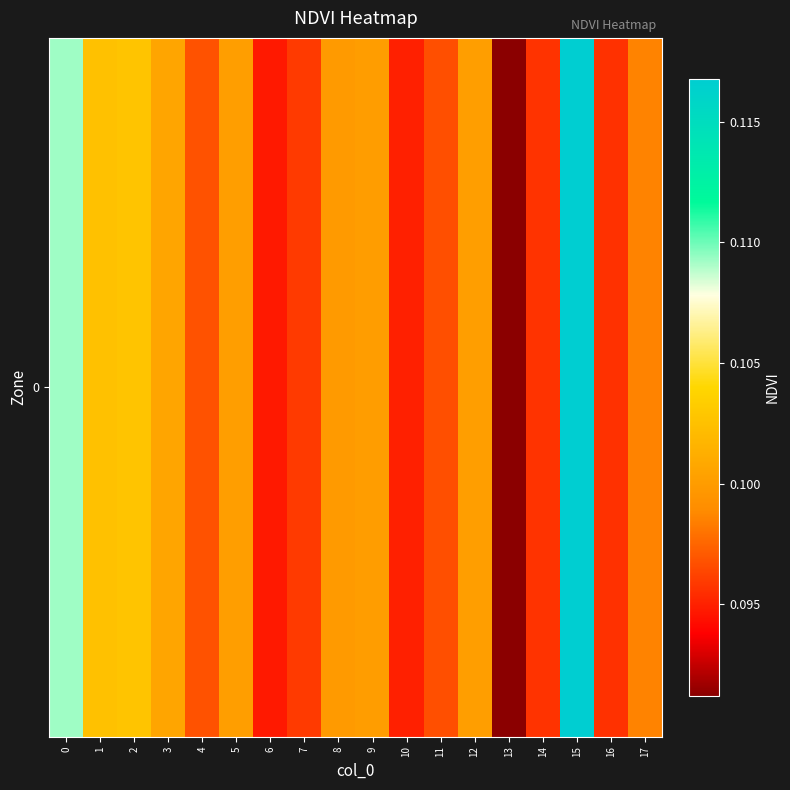

Reading left to right, extract all data points from this chart.

0.1	0.1	0.1	0.1	0.1	0.1	0.1	0.1	0.1	0.1	0.1	0.1	0.1	0.1	0.1	0.1	0.1	0.1